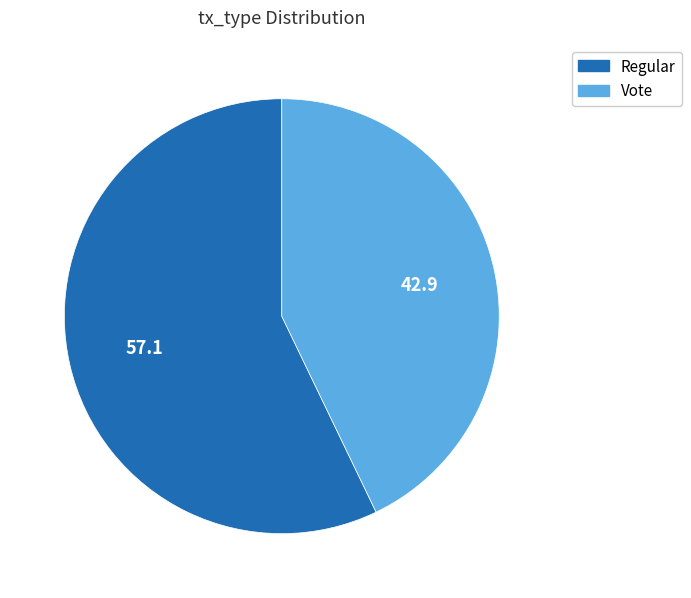

Does any single category account for the majority?

Yes